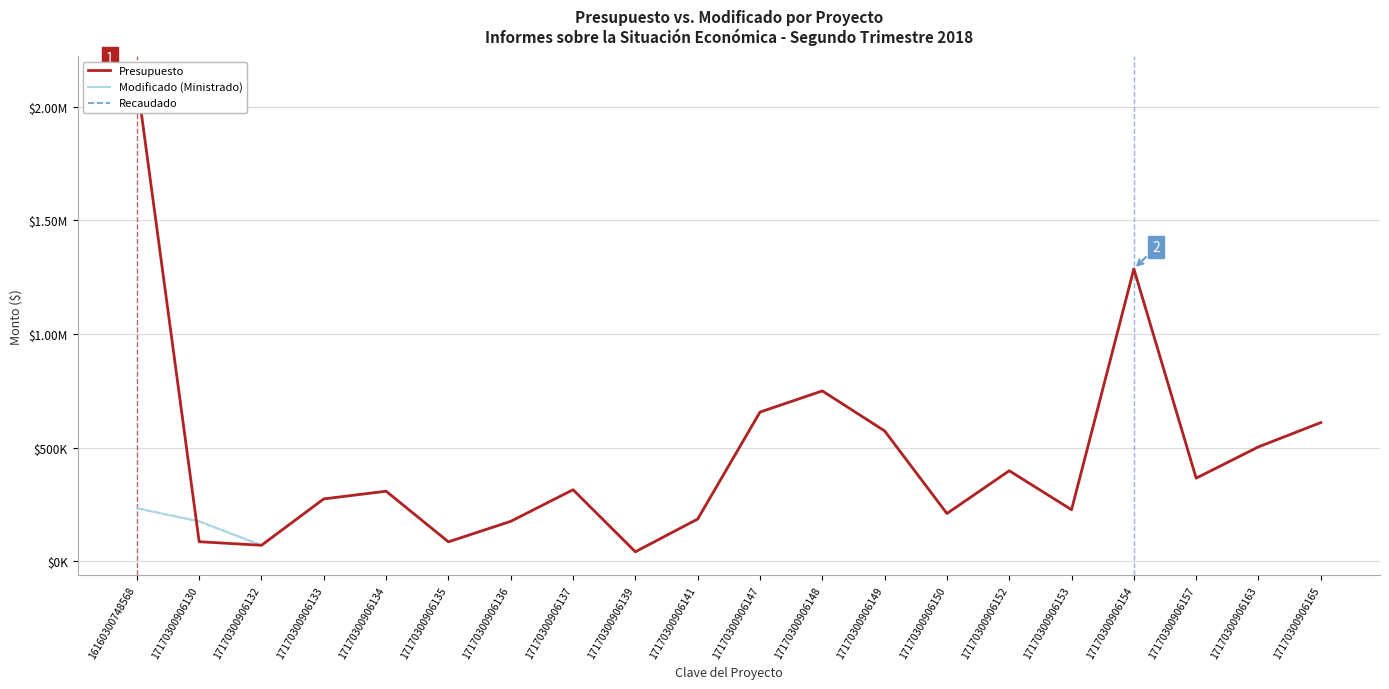

At which label does Recaudado first exceed 308085?

17170300906134